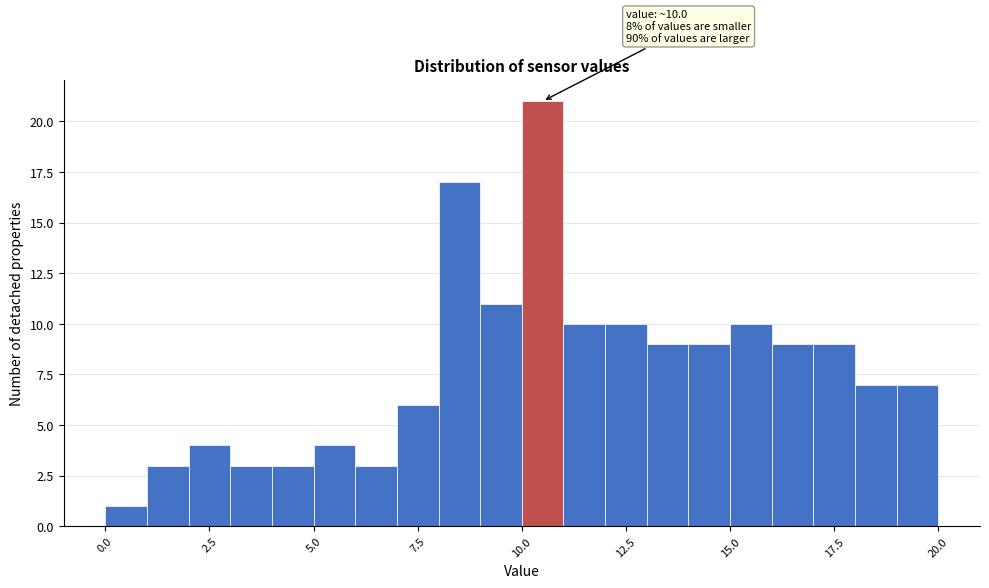

Around what value on the x-axis is the tallest bar? Give the approximate position of its centre, as read against the axis.

10.5